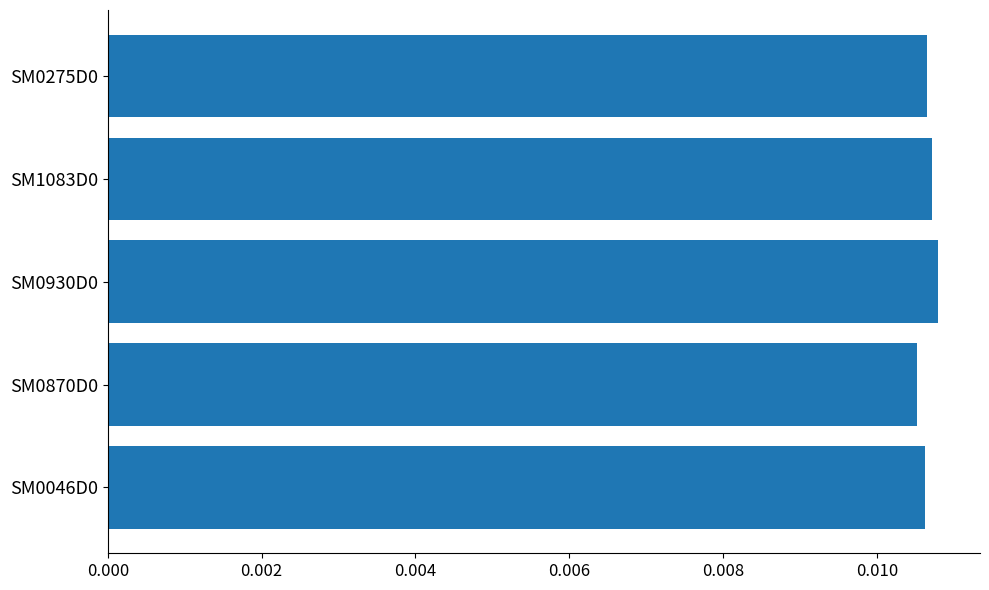

How many values are between 0 and 1?

5